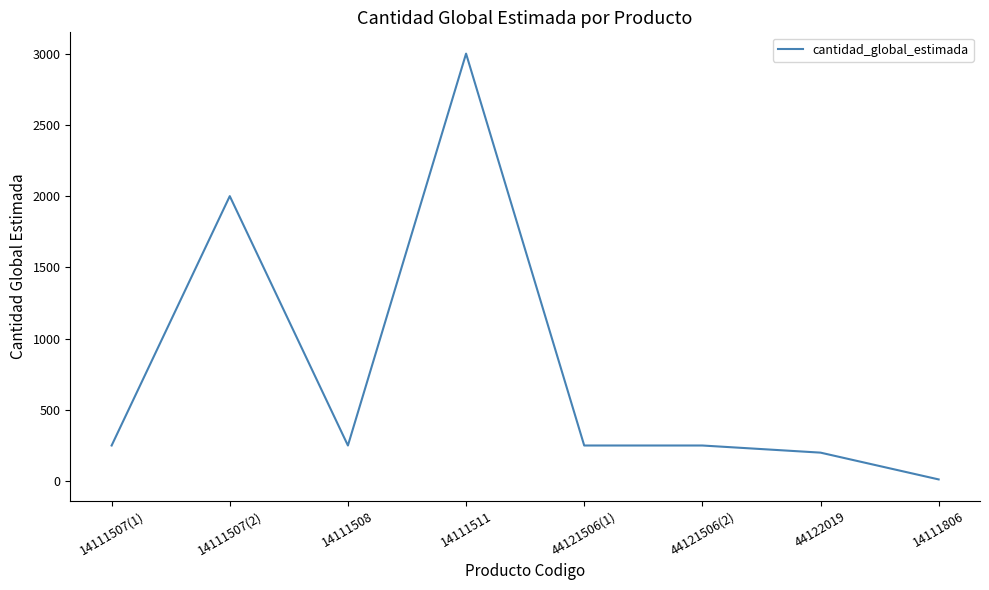

Does the chart display data point markers on the line(s)?

No